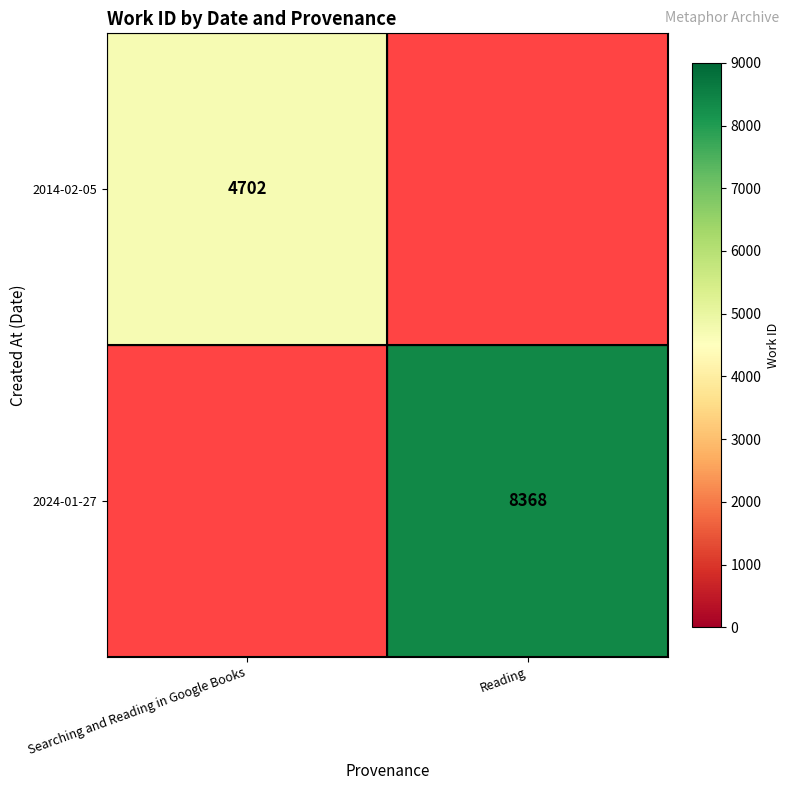

The value of 2014-02-05 at Searching and Reading in Google Books is 7544. True or false?

False